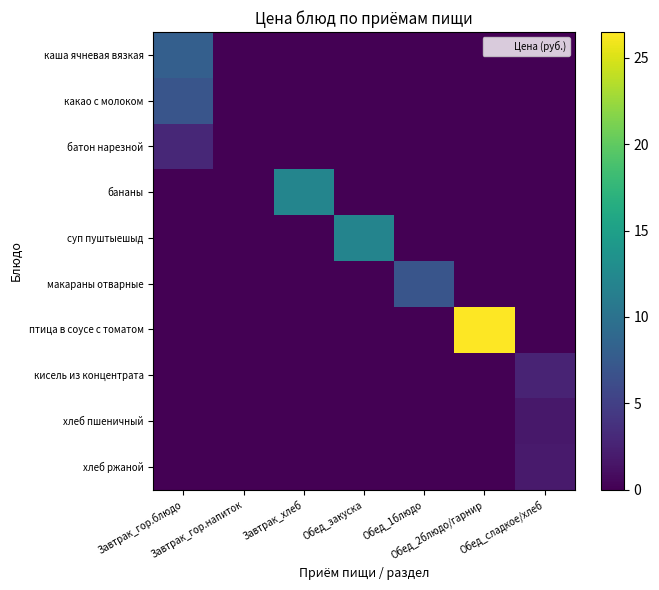

Reading right to left, extract all data points from this chart.

каша ячневая вязкая: Обед_сладкое/хлеб=0.0	Обед_2блюдо/гарнир=0.0	Обед_1блюдо=0.0	Обед_закуска=0.0	Завтрак_хлеб=0.0	Завтрак_гор.напиток=0.0	Завтрак_гор.блюдо=8.0
какао с молоком: Обед_сладкое/хлеб=0.0	Обед_2блюдо/гарнир=0.0	Обед_1блюдо=0.0	Обед_закуска=0.0	Завтрак_хлеб=0.0	Завтрак_гор.напиток=0.0	Завтрак_гор.блюдо=7.0
батон нарезной: Обед_сладкое/хлеб=0.0	Обед_2блюдо/гарнир=0.0	Обед_1блюдо=0.0	Обед_закуска=0.0	Завтрак_хлеб=0.0	Завтрак_гор.напиток=0.0	Завтрак_гор.блюдо=3.0
бананы: Обед_сладкое/хлеб=0.0	Обед_2блюдо/гарнир=0.0	Обед_1блюдо=0.0	Обед_закуска=0.0	Завтрак_хлеб=12.1	Завтрак_гор.напиток=0.0	Завтрак_гор.блюдо=0.0
суп пуштыешыд: Обед_сладкое/хлеб=0.0	Обед_2блюдо/гарнир=0.0	Обед_1блюдо=0.0	Обед_закуска=12.0	Завтрак_хлеб=0.0	Завтрак_гор.напиток=0.0	Завтрак_гор.блюдо=0.0
макараны отварные: Обед_сладкое/хлеб=0.0	Обед_2блюдо/гарнир=0.0	Обед_1блюдо=7.0	Обед_закуска=0.0	Завтрак_хлеб=0.0	Завтрак_гор.напиток=0.0	Завтрак_гор.блюдо=0.0
птица в соусе с томатом: Обед_сладкое/хлеб=0.0	Обед_2блюдо/гарнир=26.5	Обед_1блюдо=0.0	Обед_закуска=0.0	Завтрак_хлеб=0.0	Завтрак_гор.напиток=0.0	Завтрак_гор.блюдо=0.0
кисель из концентрата: Обед_сладкое/хлеб=2.6	Обед_2блюдо/гарнир=0.0	Обед_1блюдо=0.0	Обед_закуска=0.0	Завтрак_хлеб=0.0	Завтрак_гор.напиток=0.0	Завтрак_гор.блюдо=0.0
хлеб пшеничный: Обед_сладкое/хлеб=1.7	Обед_2блюдо/гарнир=0.0	Обед_1блюдо=0.0	Обед_закуска=0.0	Завтрак_хлеб=0.0	Завтрак_гор.напиток=0.0	Завтрак_гор.блюдо=0.0
хлеб ржаной: Обед_сладкое/хлеб=1.9	Обед_2блюдо/гарнир=0.0	Обед_1блюдо=0.0	Обед_закуска=0.0	Завтрак_хлеб=0.0	Завтрак_гор.напиток=0.0	Завтрак_гор.блюдо=0.0